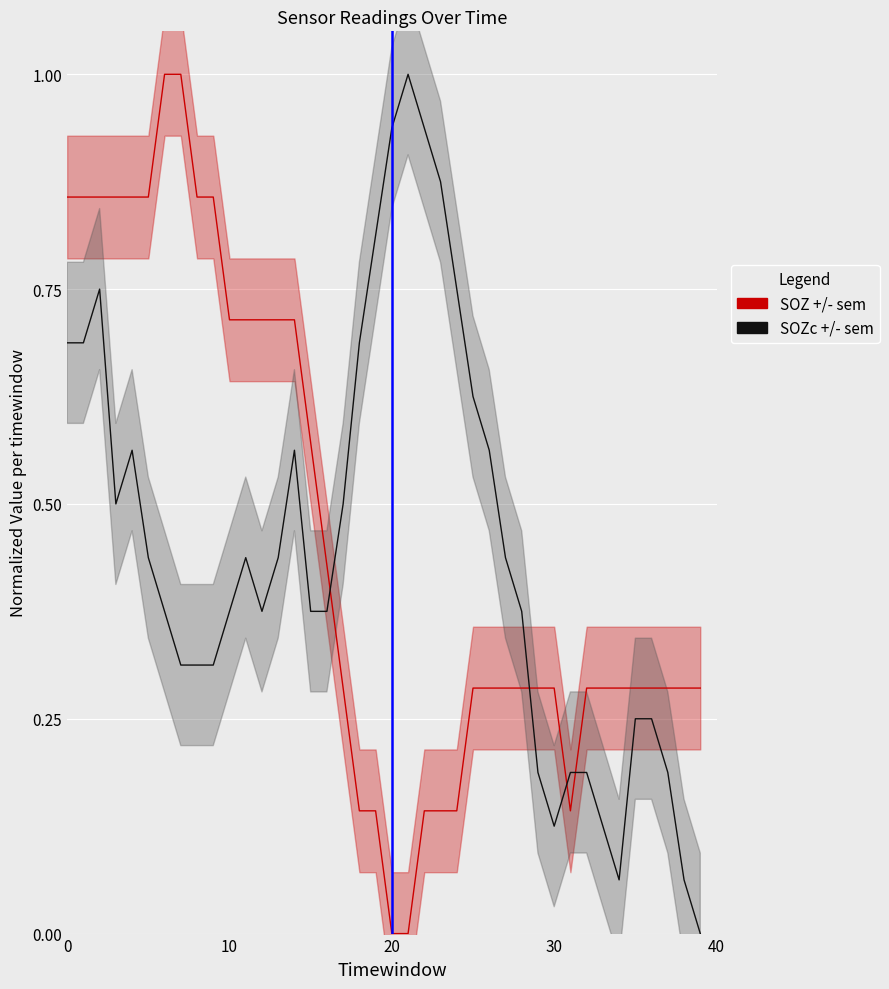

True or false: SOZc +/- sem has a value of 0.3 at 9.

True